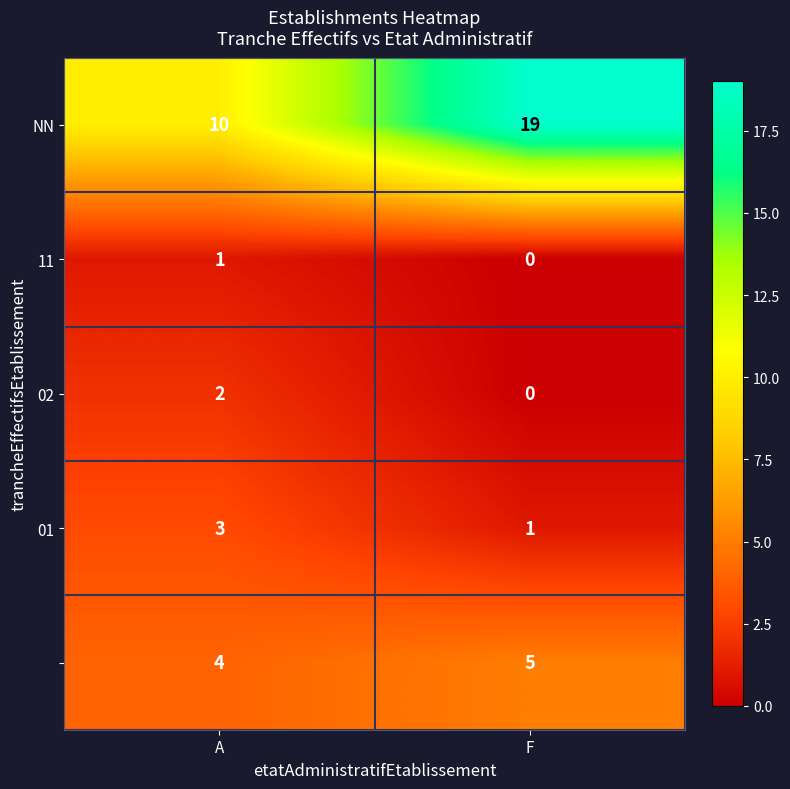

At which category is the sum across all series the highest?

F